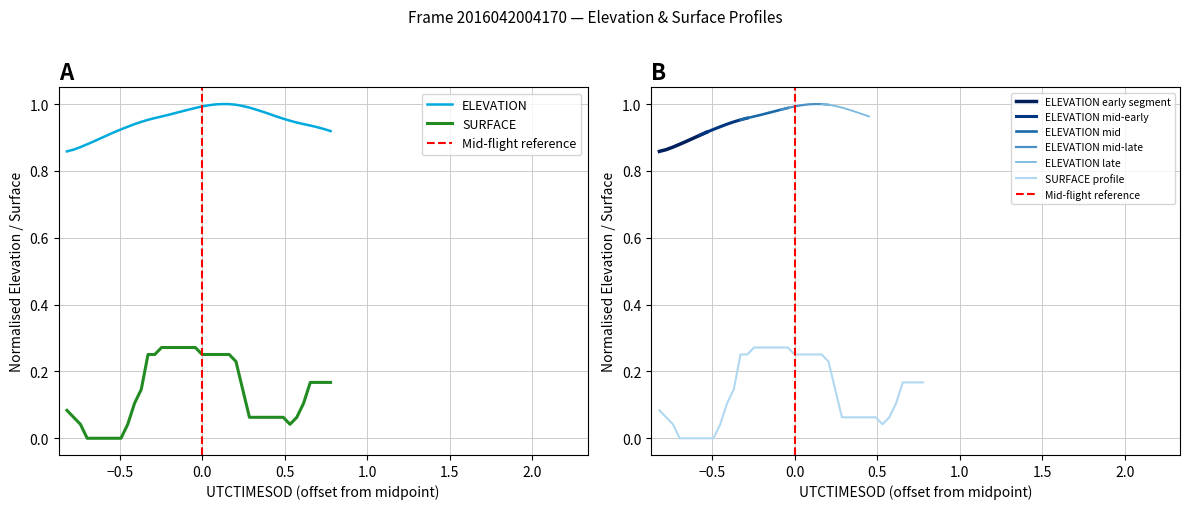

The SURFACE series shows 0.3 at 25. True or false?

False